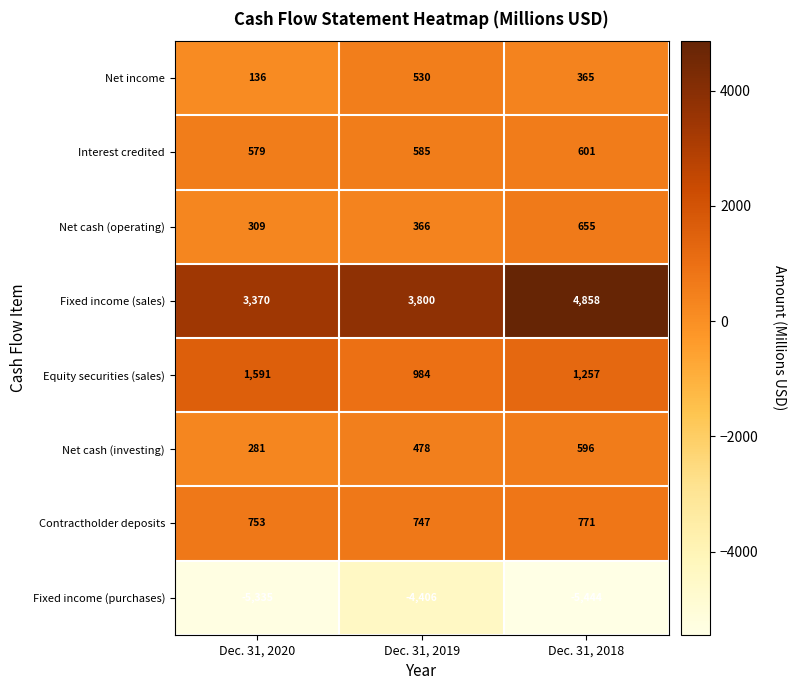

Rank the series at Dec. 31, 2019 from highest to lowest value.

Fixed income (sales), Equity securities (sales), Contractholder deposits, Interest credited, Net income, Net cash (investing), Net cash (operating), Fixed income (purchases)